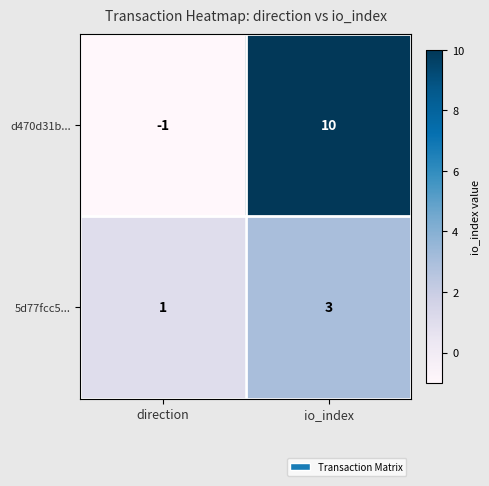

Which category has the lowest value across all series?

direction